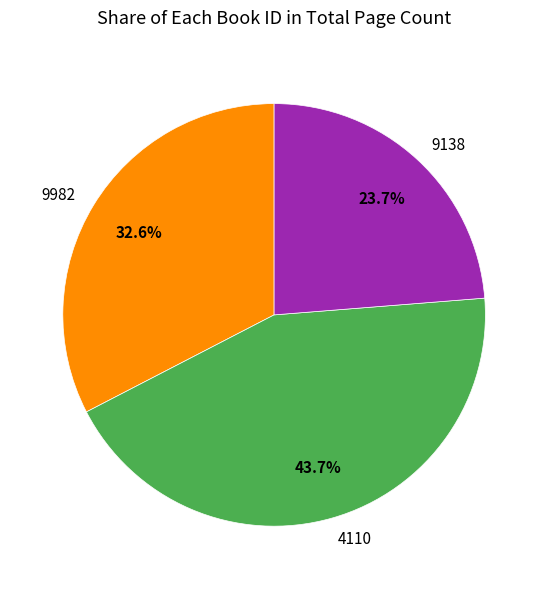

The 4110 slice represents 37% of the pie. True or false?

False